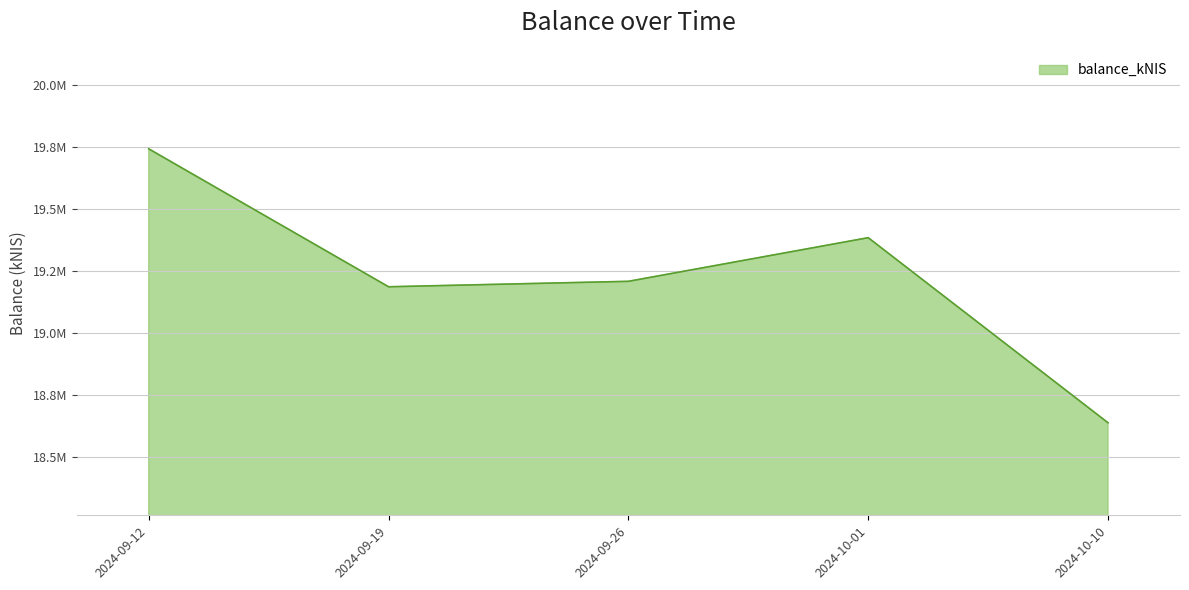

Which category has the lowest value across all series?

2024-10-10